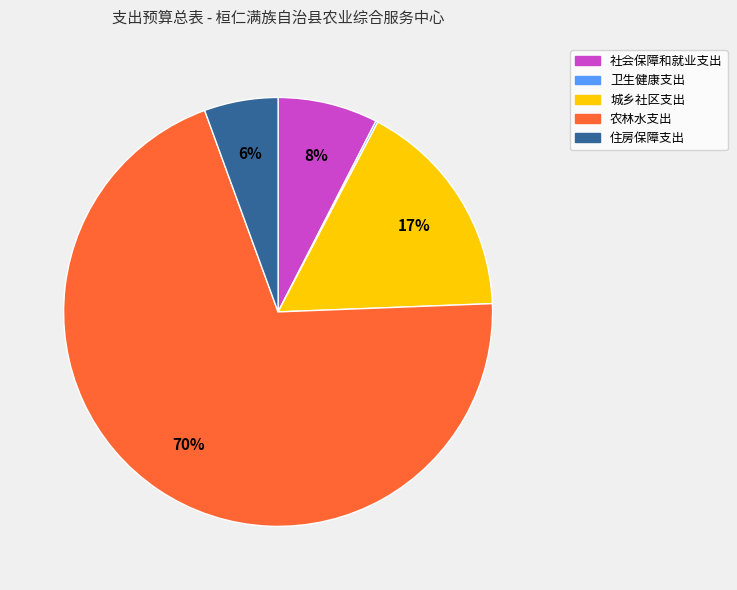

Which has a higher value, 社会保障和就业支出 or 城乡社区支出?

城乡社区支出